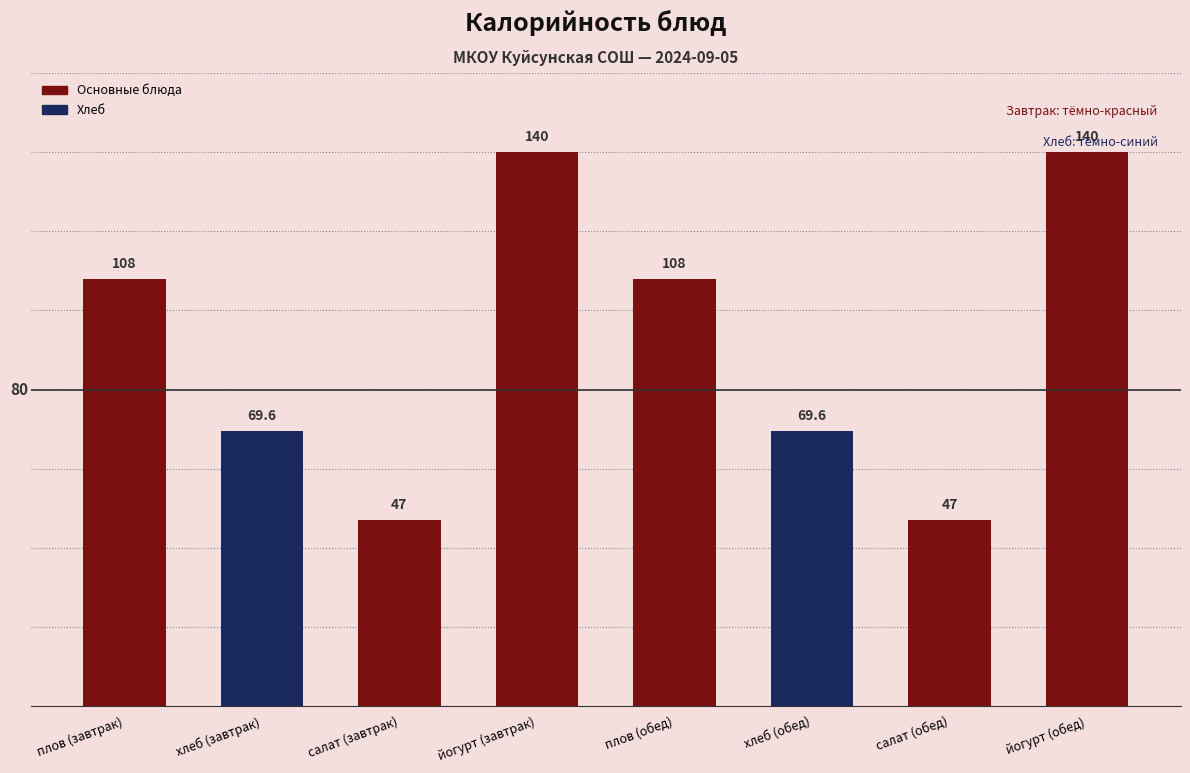

Reading left to right, list all the values displayed in this chart.

108.0	69.6	47.0	140.0	108.0	69.6	47.0	140.0